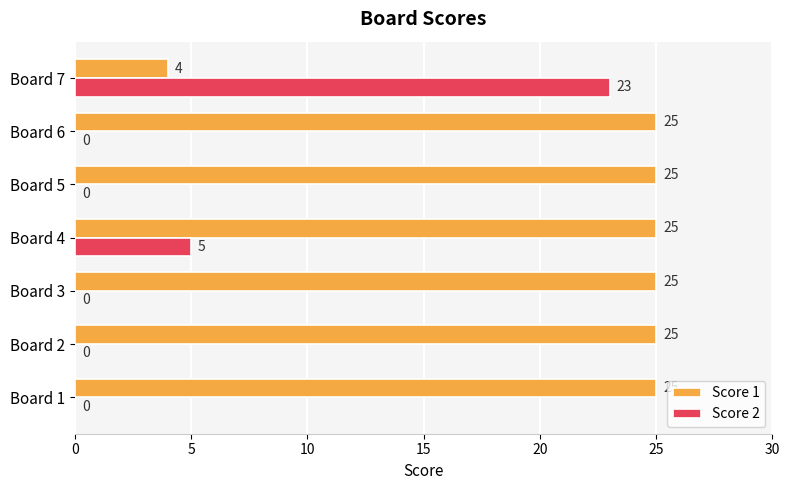

Which series changed the most between Board 5 and Board 7?

Score 2